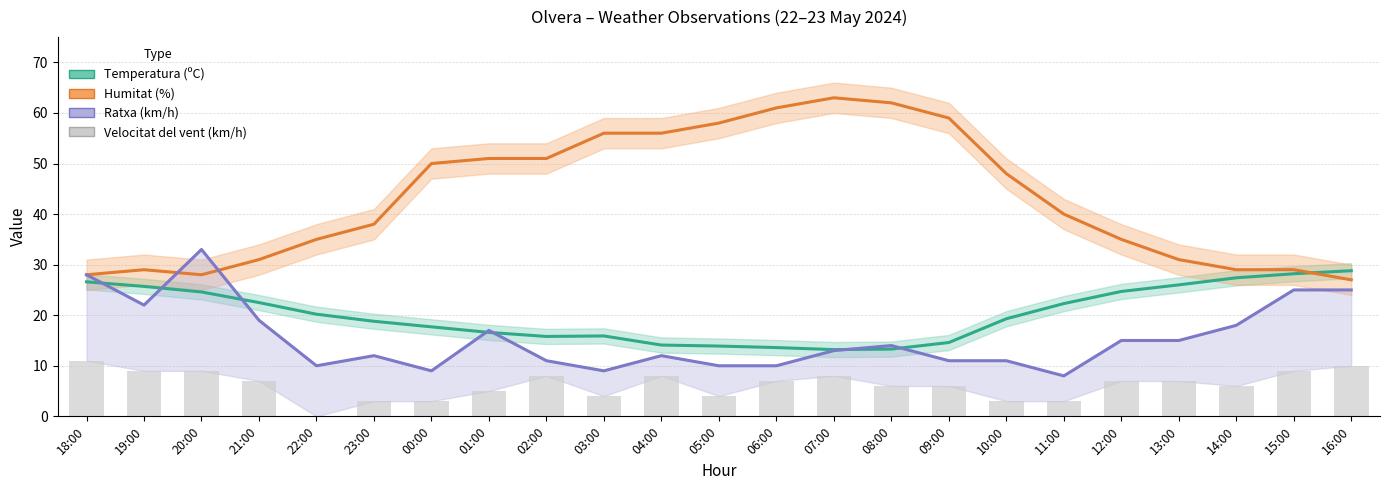

What is the sum of all Ratxa (km/h) values?

357.0